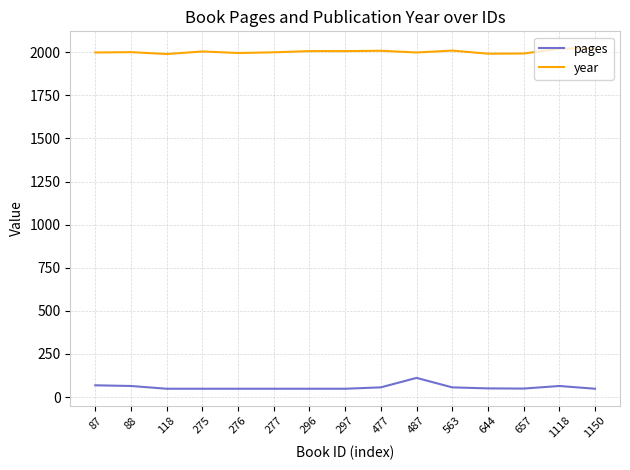

What is the smallest value displayed?

48